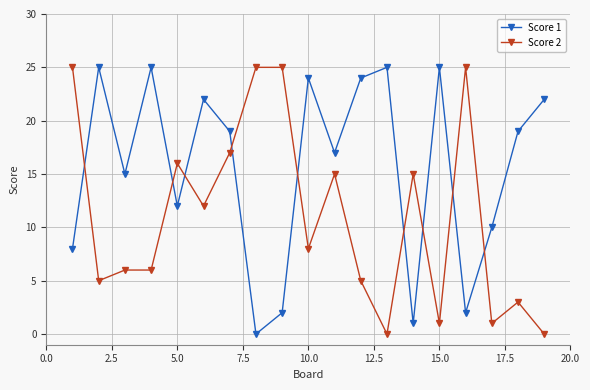

Reading right to left, extract all data points from this chart.

Score 1: 22	19	10	2	25	1	25	24	17	24	2	0	19	22	12	25	15	25	8
Score 2: 0	3	1	25	1	15	0	5	15	8	25	25	17	12	16	6	6	5	25